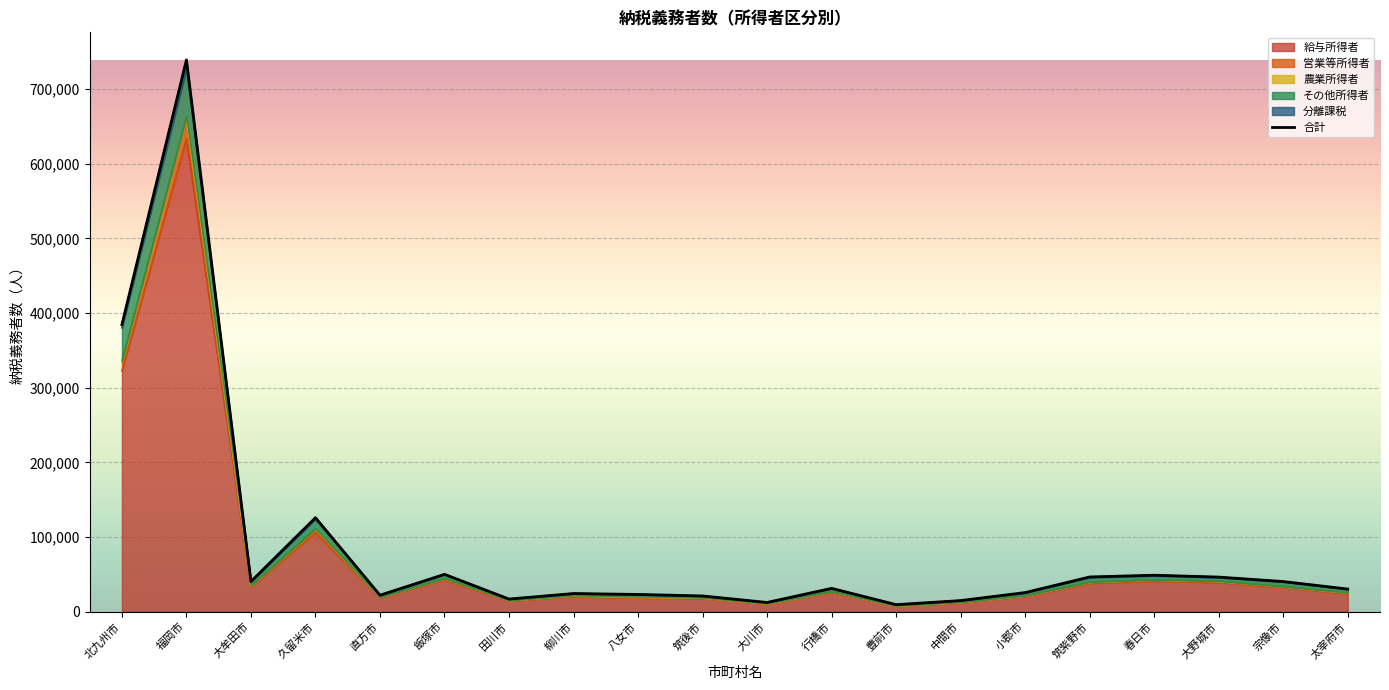

Where is the data nearest to the value 374312?

北九州市